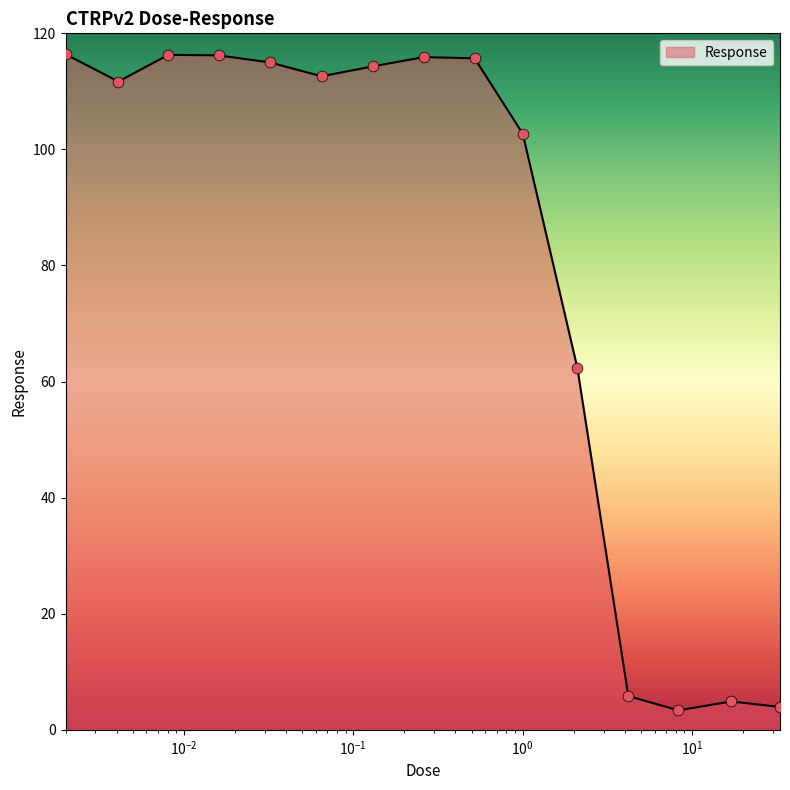

What is the difference between the maximum and minimum values?

113.0